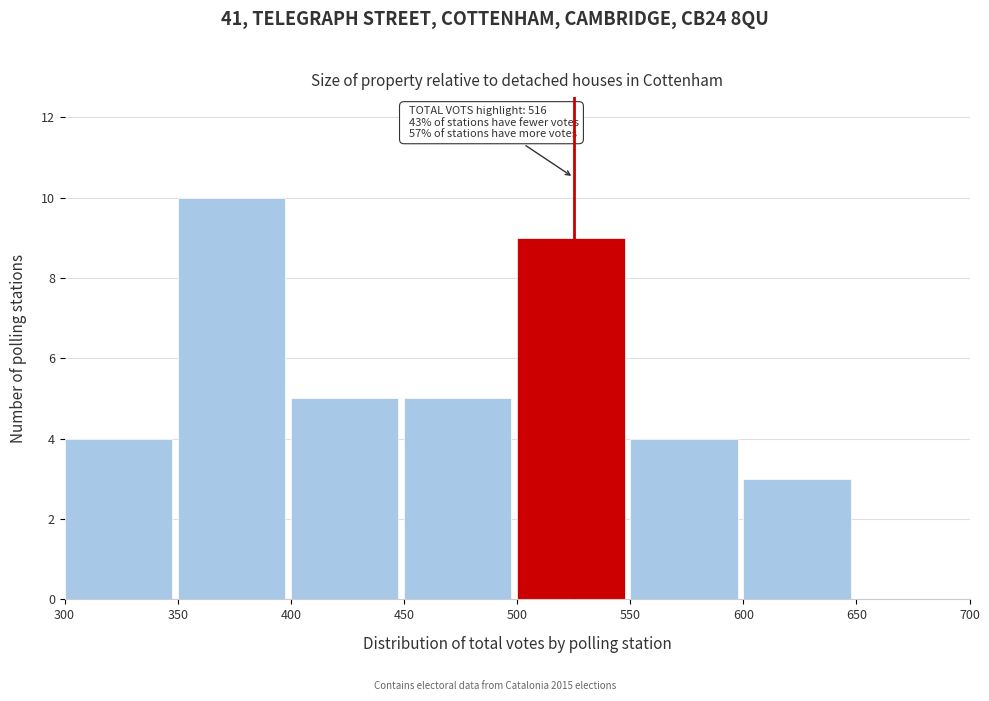

Over which range of the x-axis is the bar tallest?

350 to 400